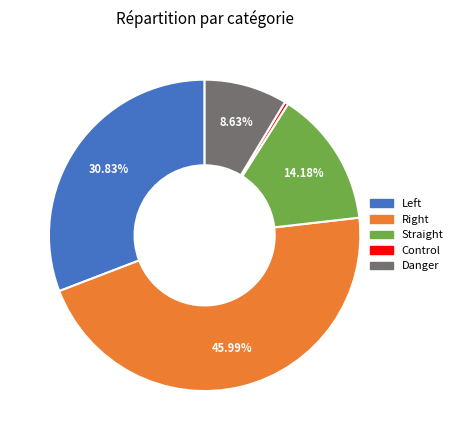

Rank the categories by value from highest to lowest.

Right, Left, Straight, Danger, Control